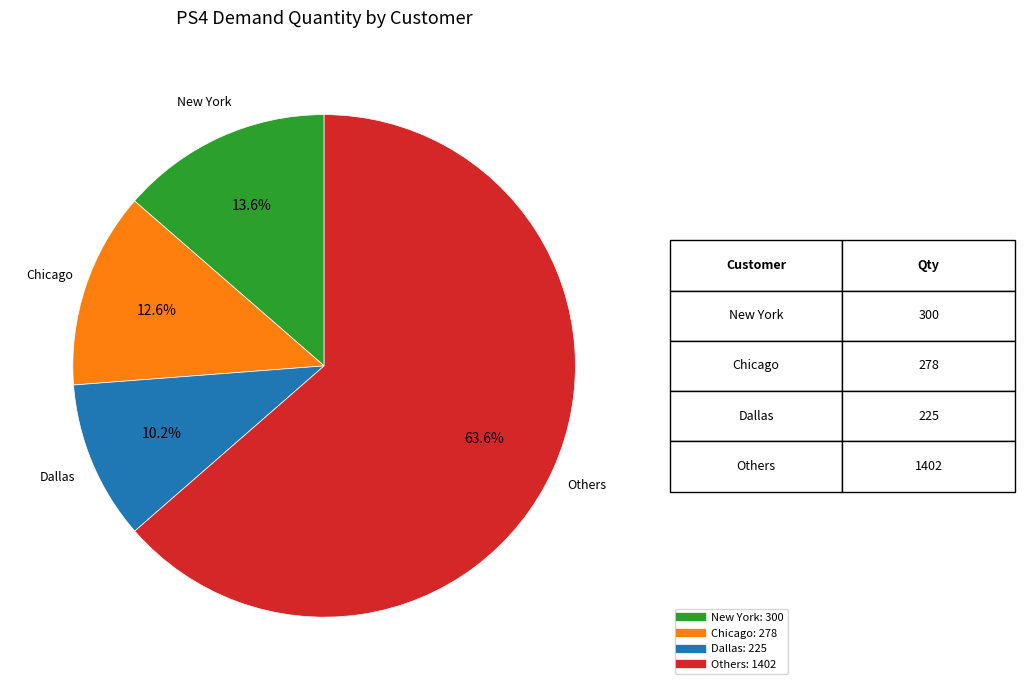

Is there any slice that represents more than half of the pie?

Yes